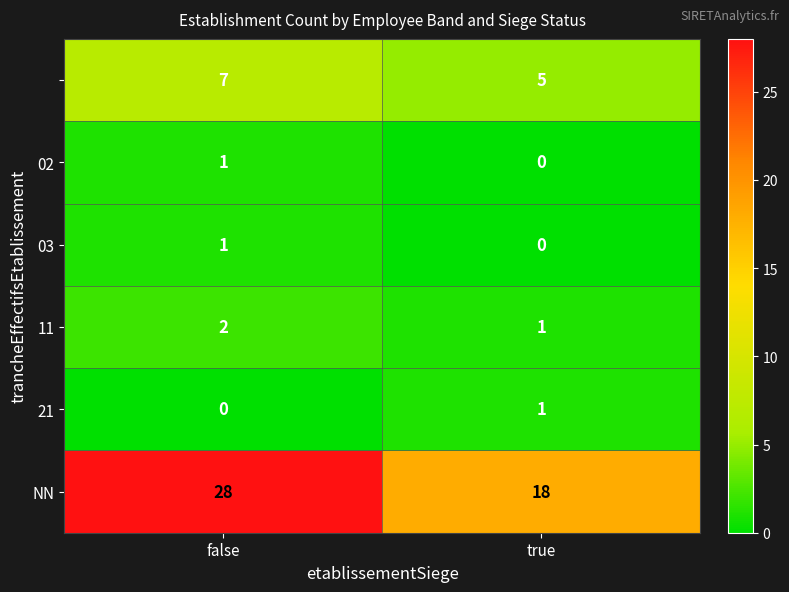

What is the difference between the highest and lowest values at true?

18